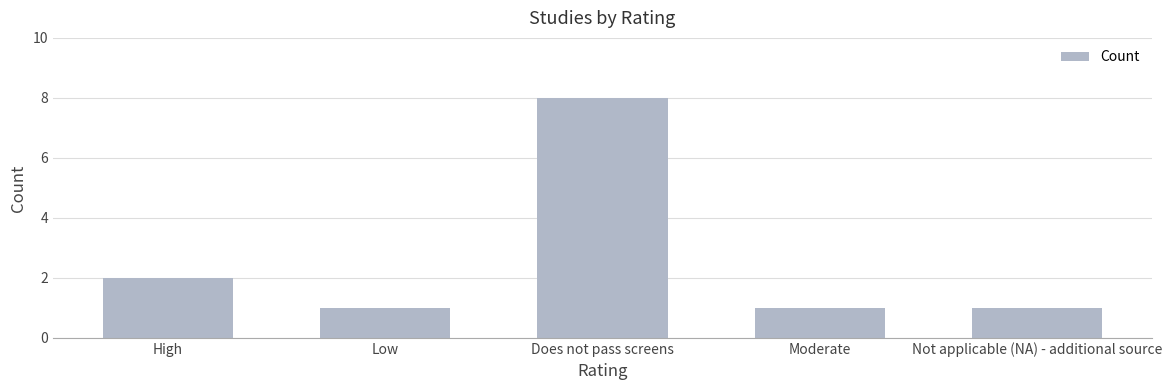

At which category does the chart reach its peak across all series?

Does not pass screens